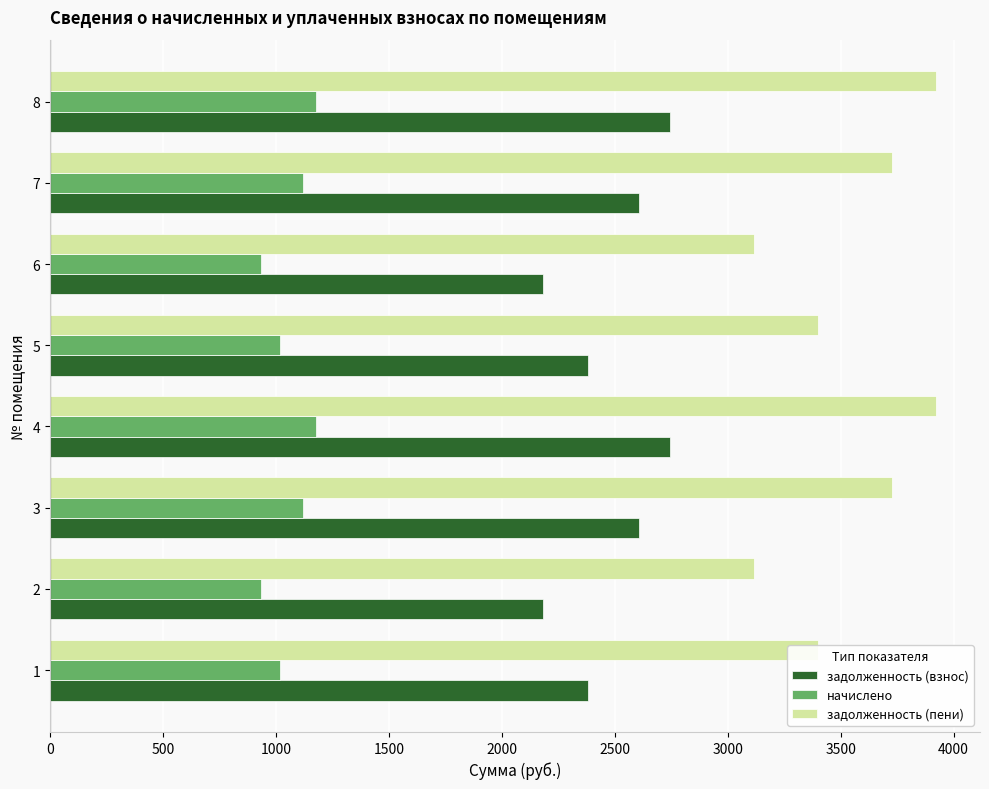

What is the spread (max minus min) of values at 8?

2744.6